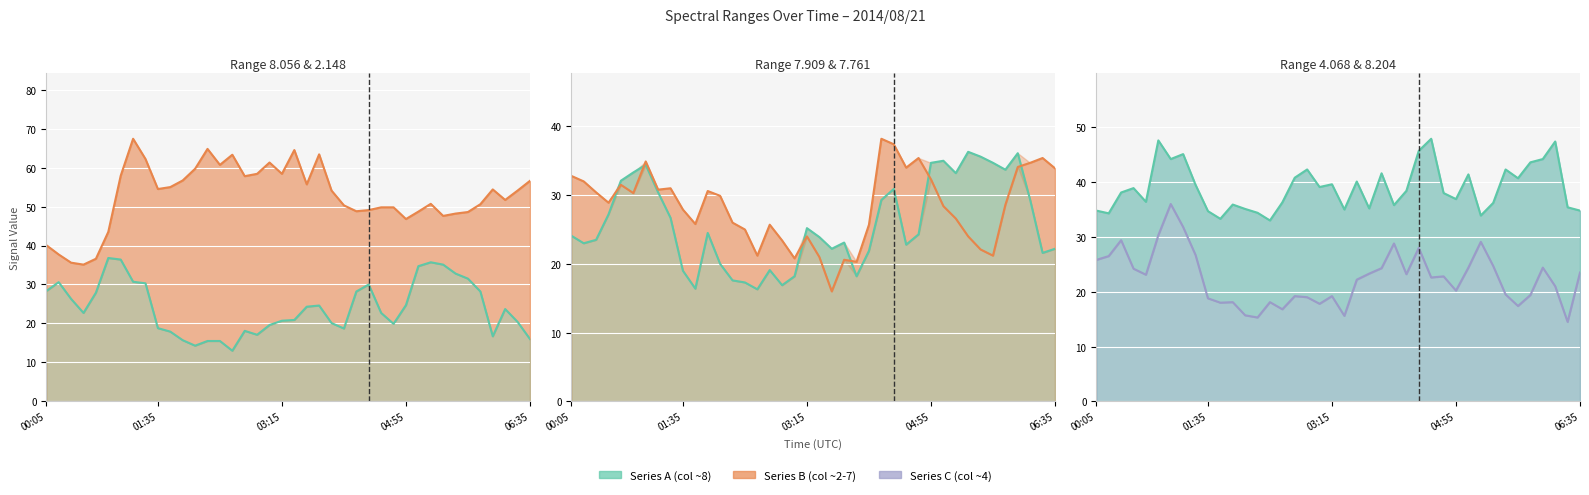

Reading right to left, what are all the values shown in this chart?

8.056 line: 16.0	20.4	23.7	16.7	28.2	31.5	32.8	35.1	35.7	34.7	24.7	19.9	22.7	30.0	28.2	18.7	20.1	24.6	24.3	20.9	20.7	19.6	17.1	18.1	13.0	15.5	15.5	14.3	15.7	17.9	18.8	30.3	30.7	36.4	36.8	27.9	22.7	26.3	30.6	28.3
2.148 line: 56.6	54.1	51.7	54.4	50.6	48.6	48.2	47.6	50.7	48.7	46.8	49.8	49.8	49.1	48.8	50.3	54.1	63.4	55.7	64.5	58.4	61.3	58.4	57.8	63.3	60.7	64.8	59.7	56.7	55.0	54.5	62.2	67.4	57.9	43.5	36.6	35.1	35.6	37.7	40.1
7.909 line: 22.2	21.6	29.3	36.1	33.7	34.7	35.6	36.3	33.2	35.0	34.7	24.3	22.8	30.9	29.3	21.9	18.2	23.1	22.2	23.9	25.2	18.2	16.9	19.1	16.3	17.3	17.6	20.0	24.5	16.4	19.0	26.7	30.4	34.4	33.3	32.1	27.2	23.5	23.0	24.1
7.761 line: 33.9	35.4	34.7	34.1	28.6	21.2	22.1	24.0	26.6	28.4	32.3	35.4	34.0	37.4	38.2	25.7	20.3	20.6	16.0	21.0	24.0	20.8	23.4	25.7	21.2	25.0	26.0	29.9	30.6	25.8	27.9	31.0	30.8	34.9	30.3	31.5	28.9	30.4	32.0	32.8
4.068 line: 34.8	35.4	47.4	44.2	43.6	40.7	42.3	36.2	33.9	41.4	36.9	38.0	47.9	45.7	38.4	35.8	41.6	35.2	40.1	35.0	39.6	39.1	42.3	40.8	36.3	33.0	34.4	35.1	35.9	33.3	34.7	39.5	45.1	44.2	47.6	36.4	38.9	38.1	34.3	34.8
8.204 line: 23.5	14.5	21.0	24.4	19.4	17.4	19.5	24.7	29.1	24.4	20.2	22.8	22.6	28.0	23.2	28.8	24.3	23.3	22.2	15.6	19.2	17.8	19.0	19.2	16.8	18.1	15.3	15.7	18.1	18.0	18.8	26.7	31.8	36.0	30.3	23.1	24.2	29.4	26.5	25.8